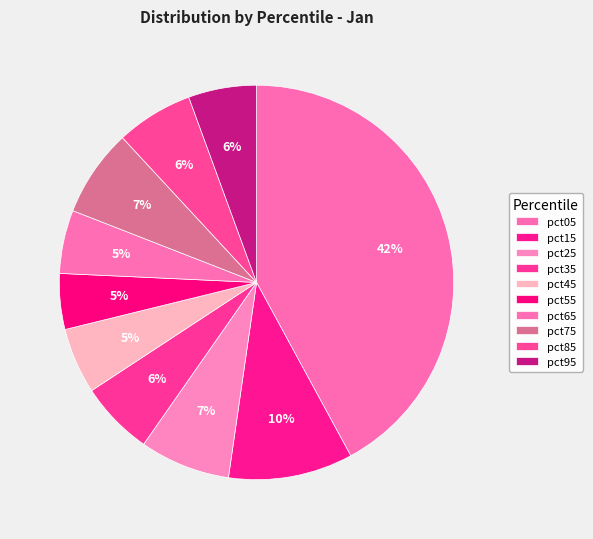

Combined, do pct25 and pct85 account for over 50%?

No